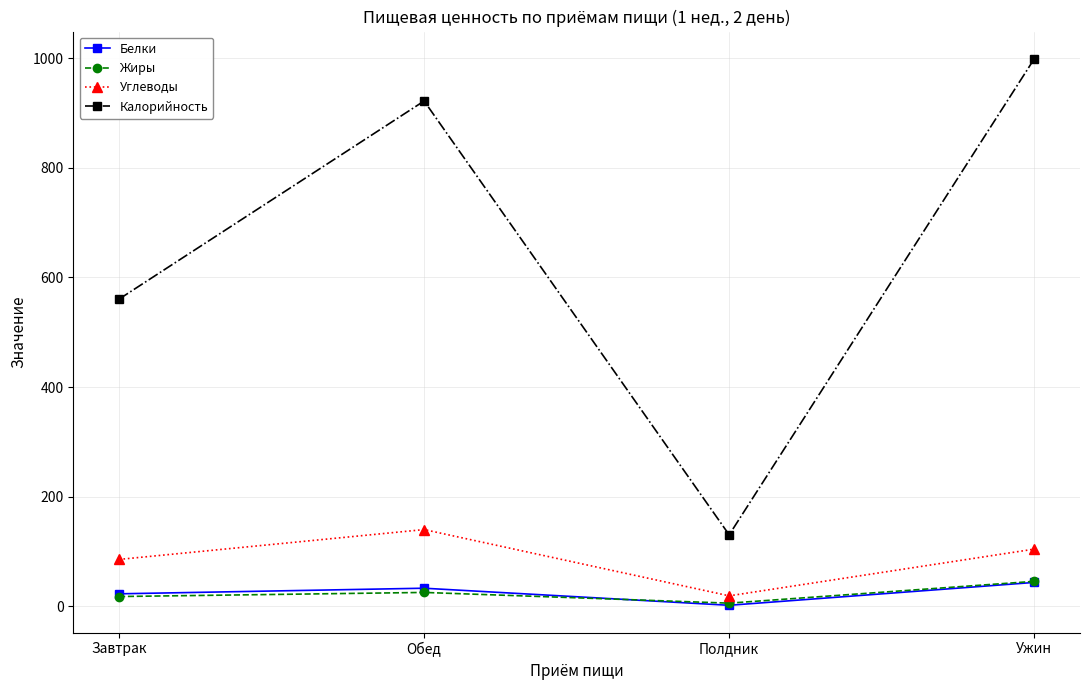

True or false: Калорийность has more than 0 points higher than both neighbors.

True